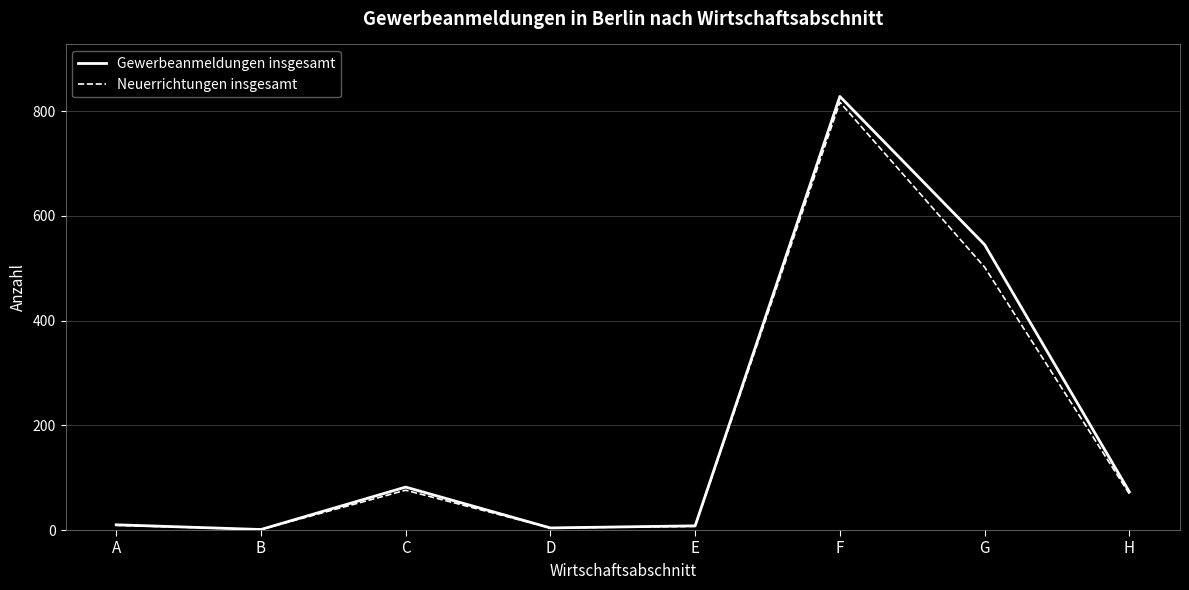

What is the smallest value displayed?

1